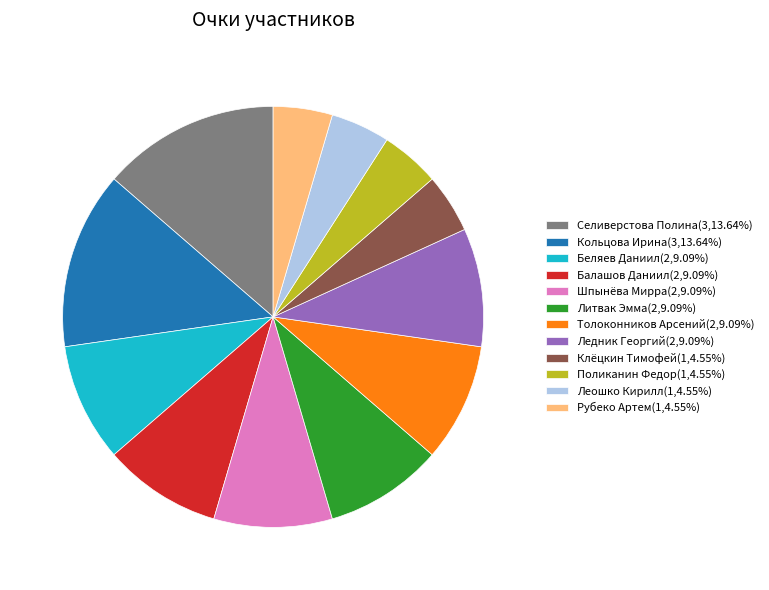

What is the ratio of the value at Кольцова Ирина to the value at Балашов Даниил?

1.5